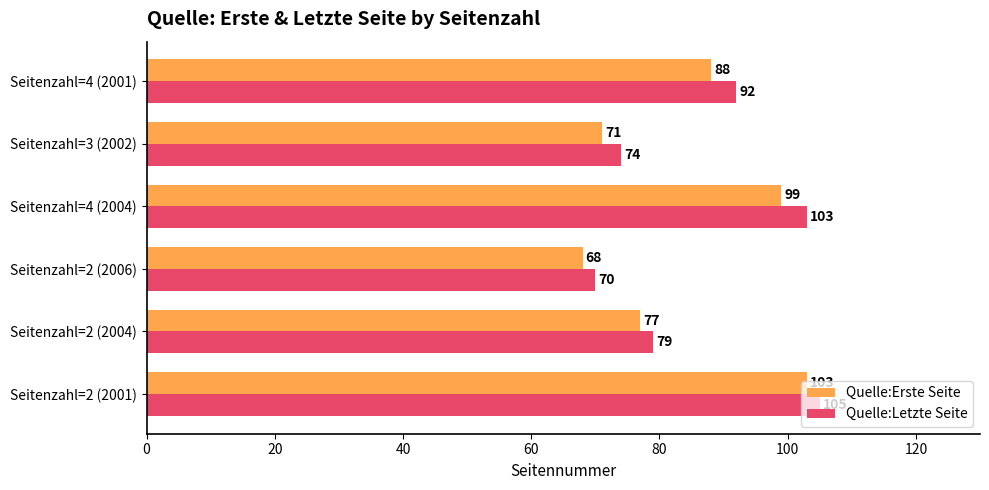

What is the difference between the highest and lowest values at Seitenzahl=4 (2001)?

4